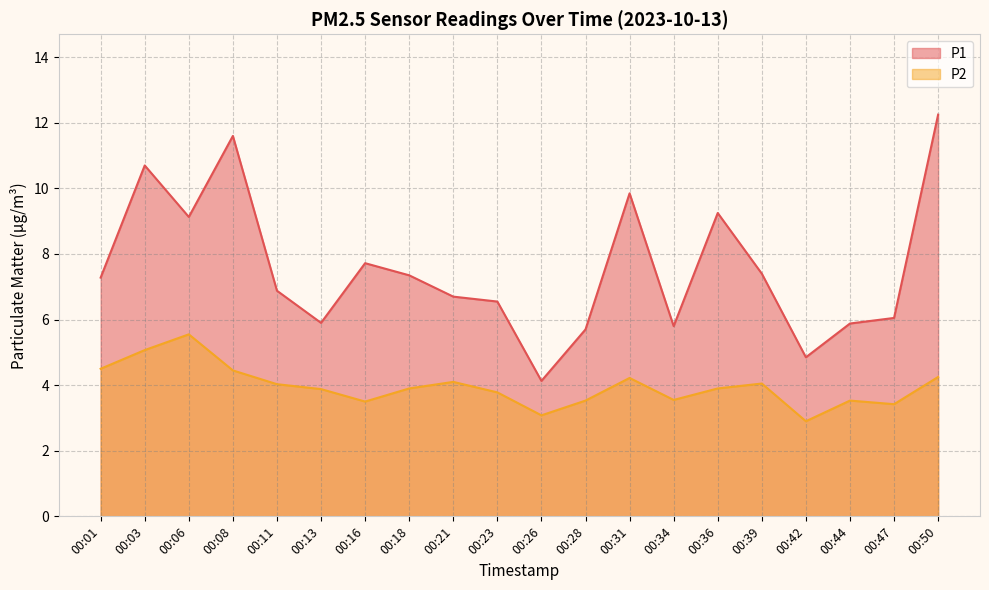

What is the difference between the maximum and minimum values in the P2 series?

2.6